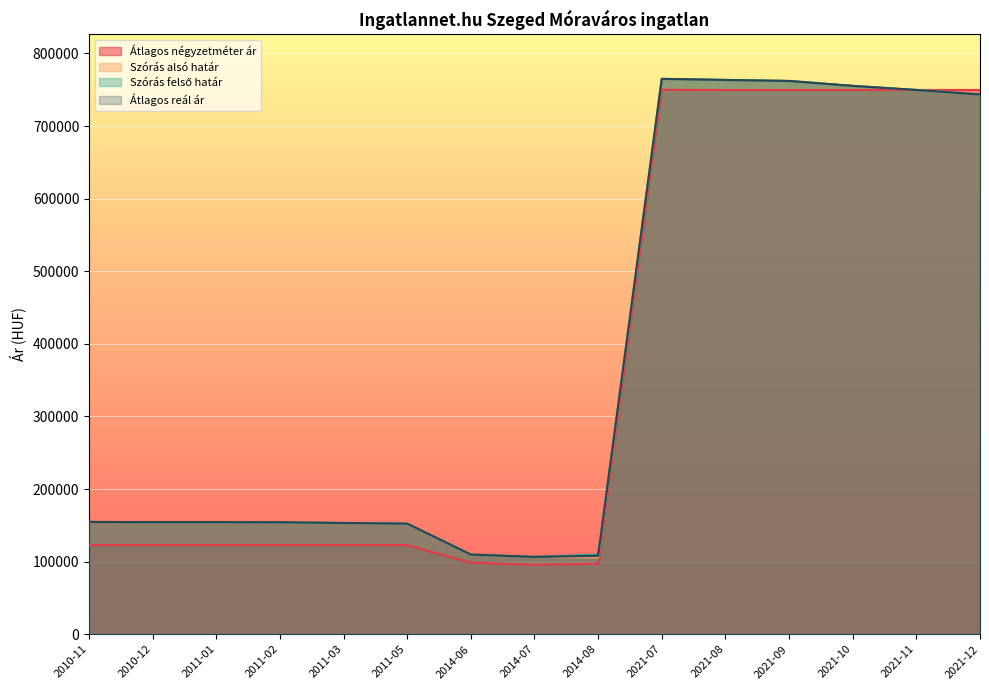

At which label does Szórás alsó határ first exceed 154385?

2010-11